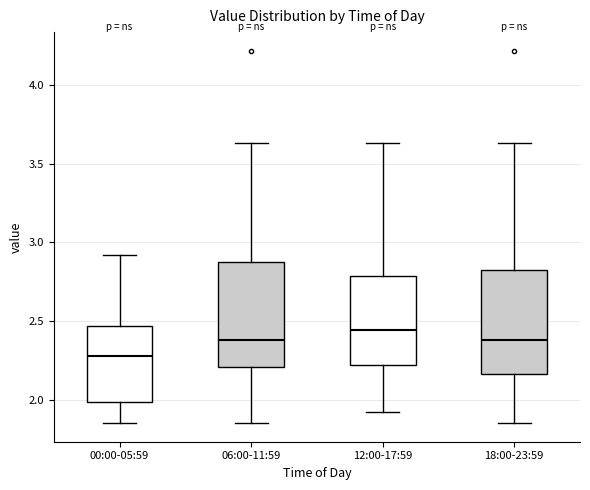

Reading left to right, read every box against the y-axis: the position of its median line, the range the box covers, and the ends of its whiskers. The values are not printed on the chart, so give them approximately, as read against the axis.

00:00-05:59: median 2.30, box 2.00 to 2.45, whiskers 1.85 to 2.90
06:00-11:59: median 2.40, box 2.20 to 2.85, whiskers 1.85 to 3.65
12:00-17:59: median 2.45, box 2.20 to 2.80, whiskers 1.90 to 3.65
18:00-23:59: median 2.40, box 2.15 to 2.85, whiskers 1.85 to 3.65